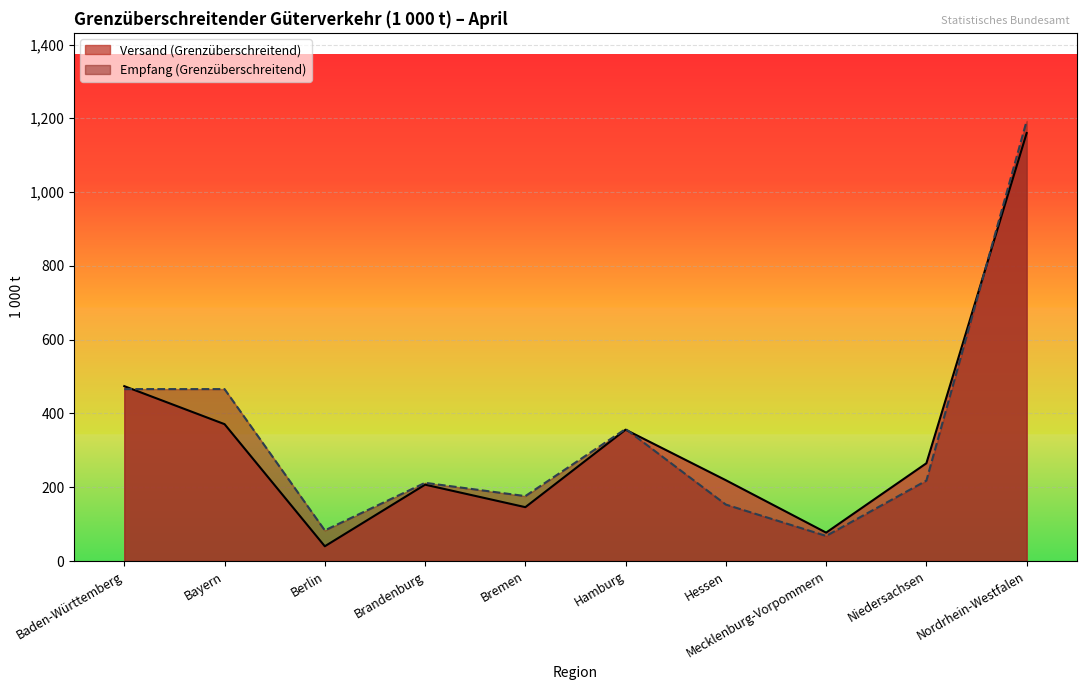

Where does the Empfang (Grenzüberschreitend) series first go above 218?

Baden-Württemberg